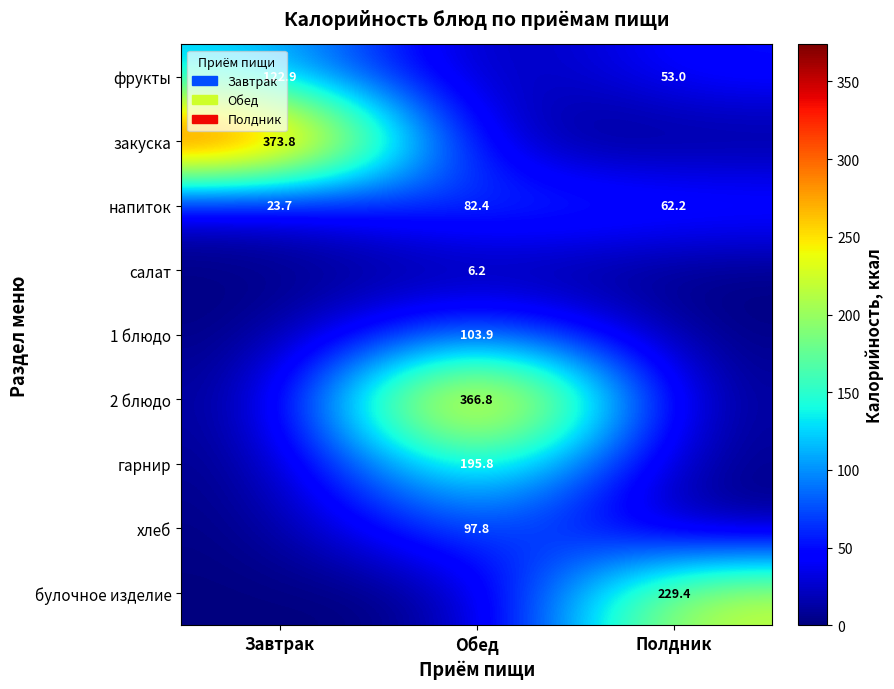

The value of фрукты at Завтрак is 55.0. True or false?

False